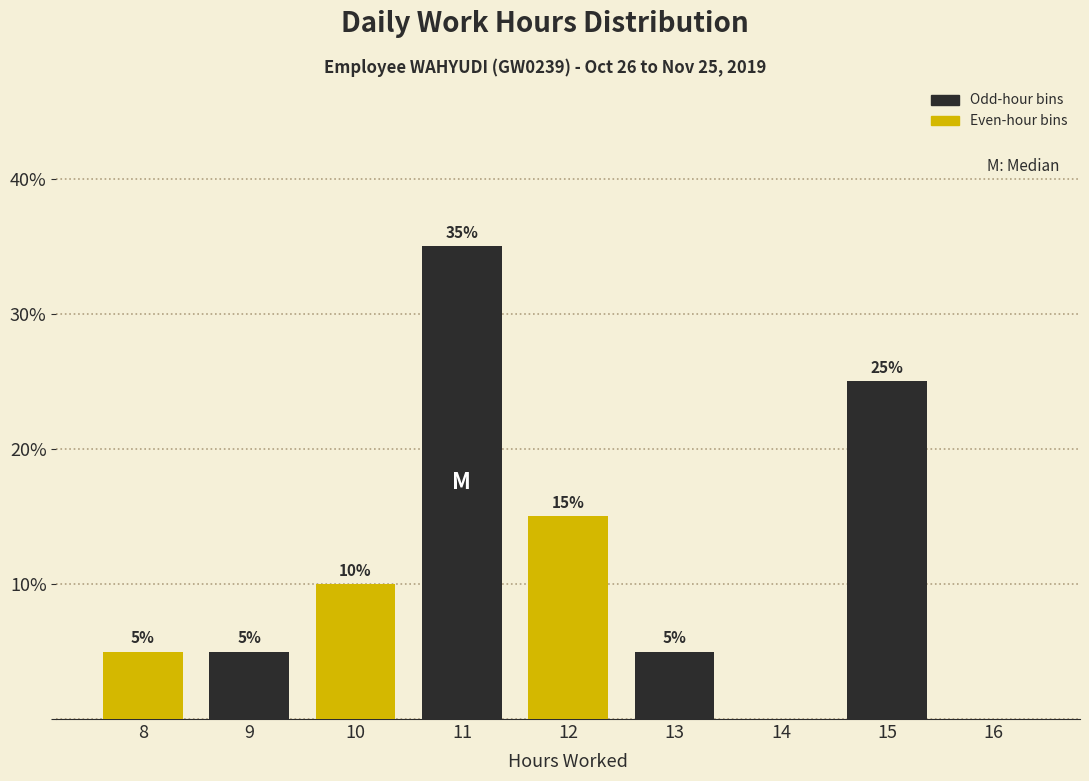

Reading left to right, extract all data points from this chart.

8=5	9=5	10=10	11=35	12=15	13=5	14=0	15=25	16=0